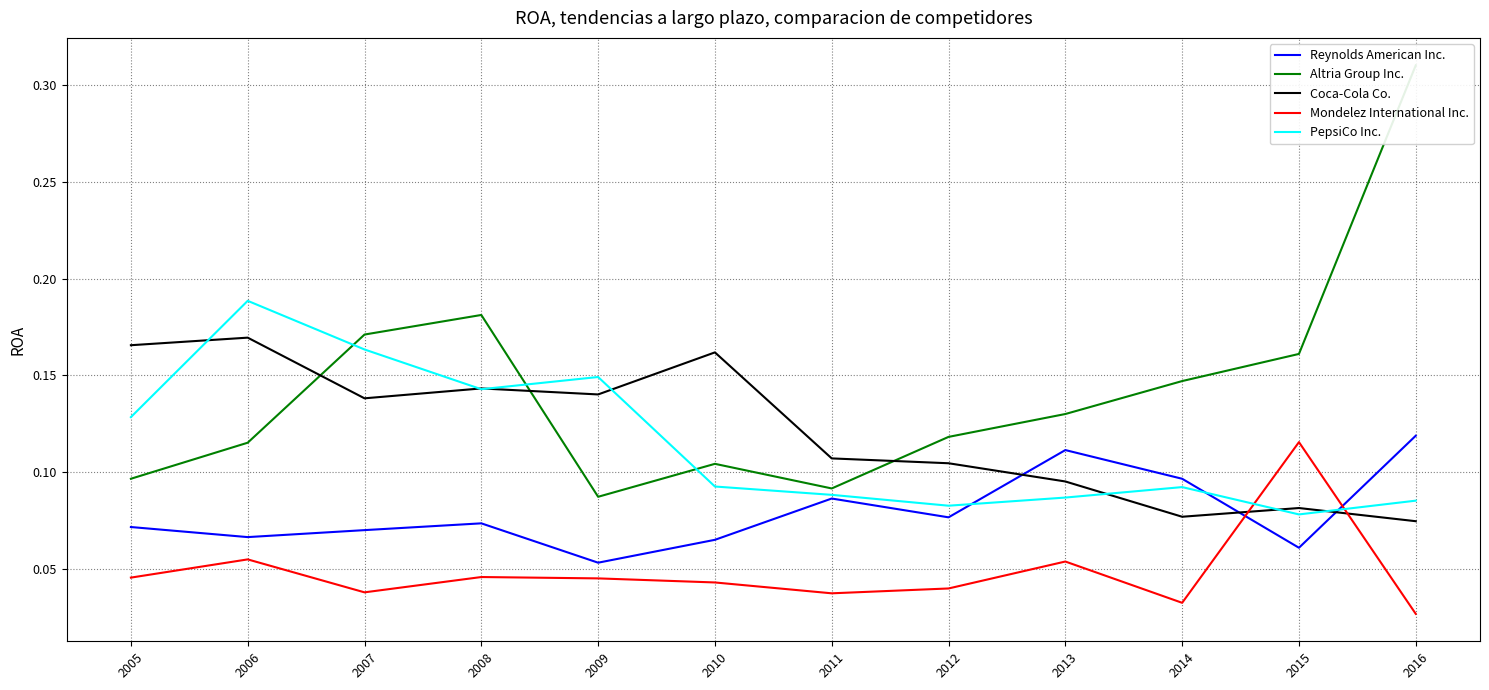

Does the chart have visible grid lines?

Yes